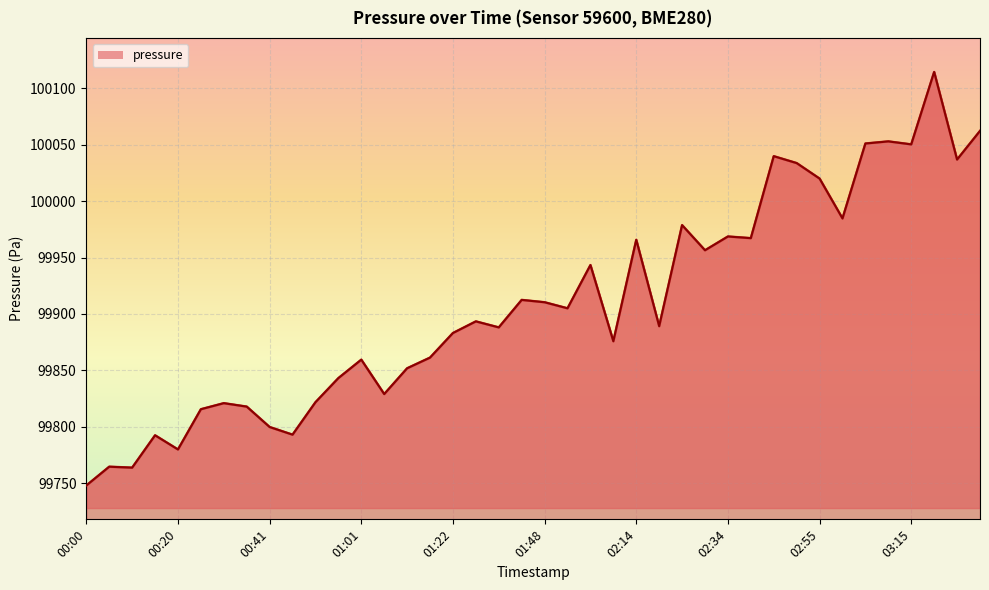

Approximately how many times larger is the value at 02:55 compared to 00:26?

1.0